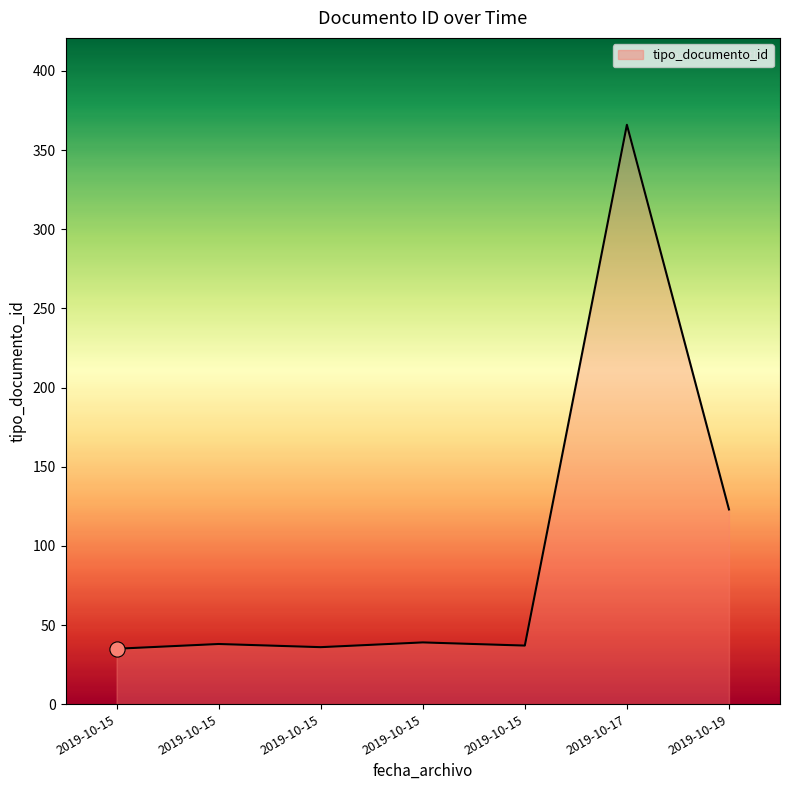

Is this an area chart (filled region under the line)?

Yes